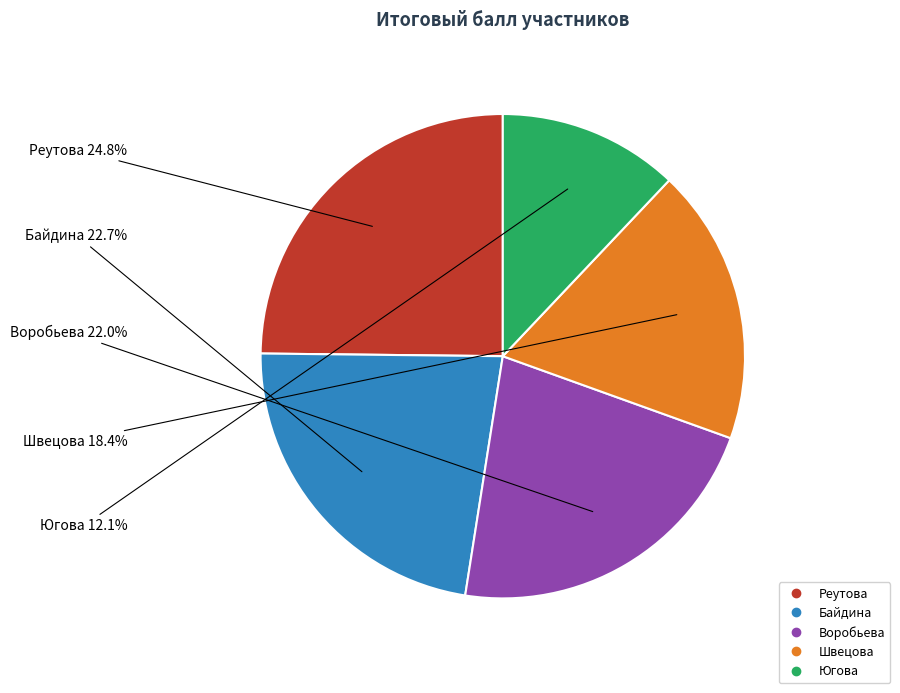

Approximately how many times larger is the value at Байдина compared to Реутова?

0.9